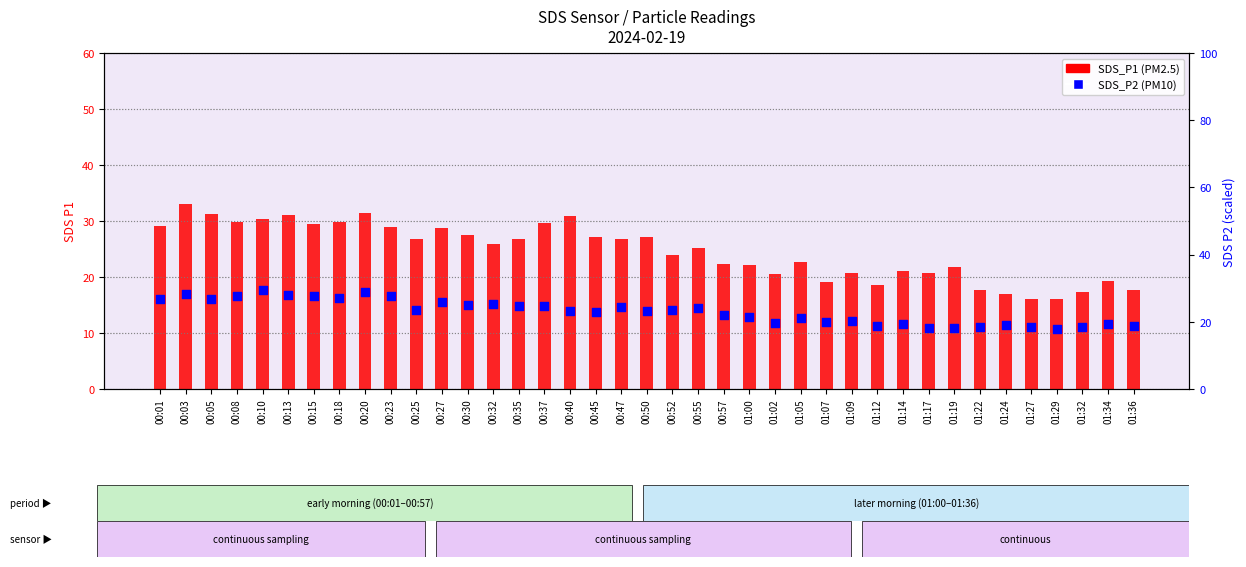

Which series has the largest total across all categories?

SDS_P1 (count)